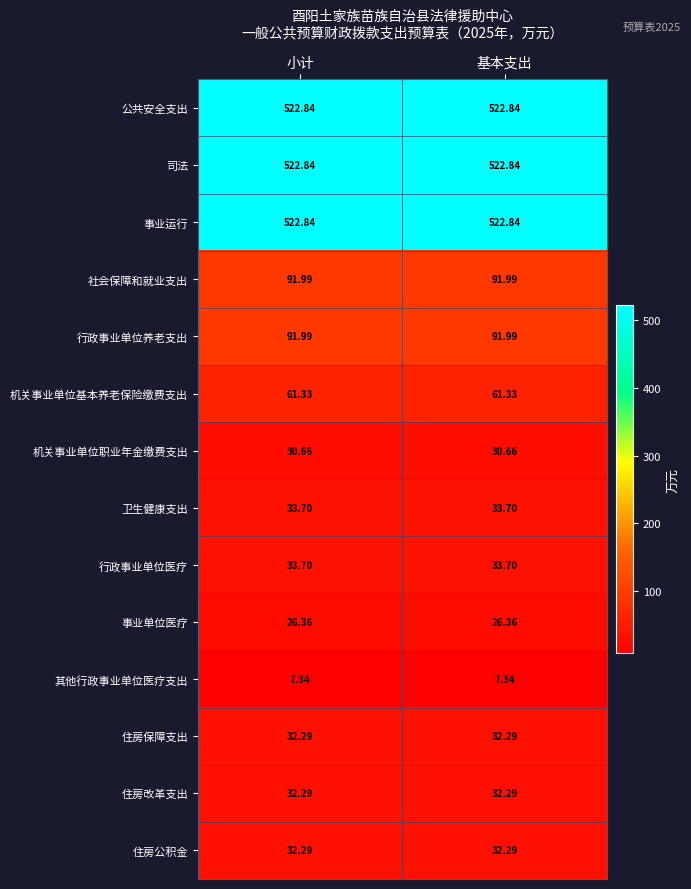

How many distinct data groups are displayed?

14